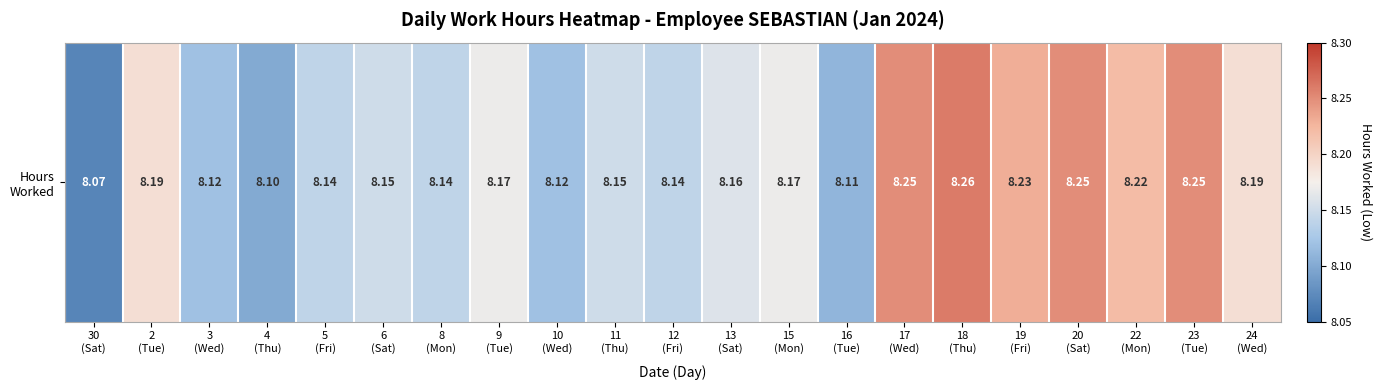

Rank the categories by value from highest to lowest.

18
(Thu), 17
(Wed), 20
(Sat), 23
(Tue), 19
(Fri), 22
(Mon), 2
(Tue), 24
(Wed), 9
(Tue), 15
(Mon), 13
(Sat), 6
(Sat), 11
(Thu), 5
(Fri), 8
(Mon), 12
(Fri), 3
(Wed), 10
(Wed), 16
(Tue), 4
(Thu), 30
(Sat)